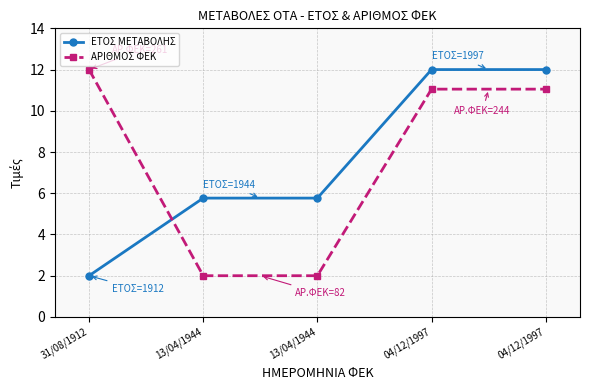

Reading left to right, extract all data points from this chart.

ΕΤΟΣ ΜΕΤΑΒΟΛΗΣ: 2.0	5.8	5.8	12.0	12.0
ΑΡΙΘΜΟΣ ΦΕΚ: 12.0	2.0	2.0	11.1	11.1